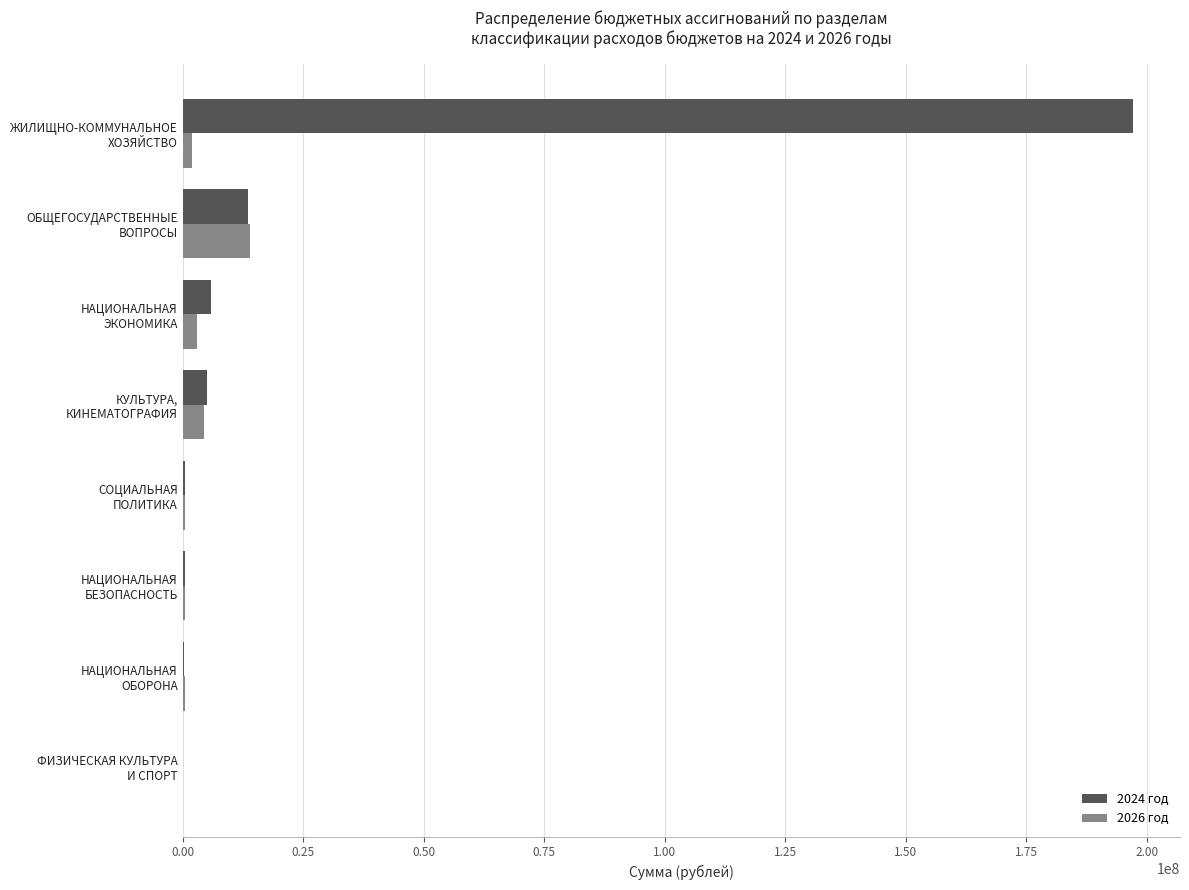

Which series has the largest total across all categories?

2024 год